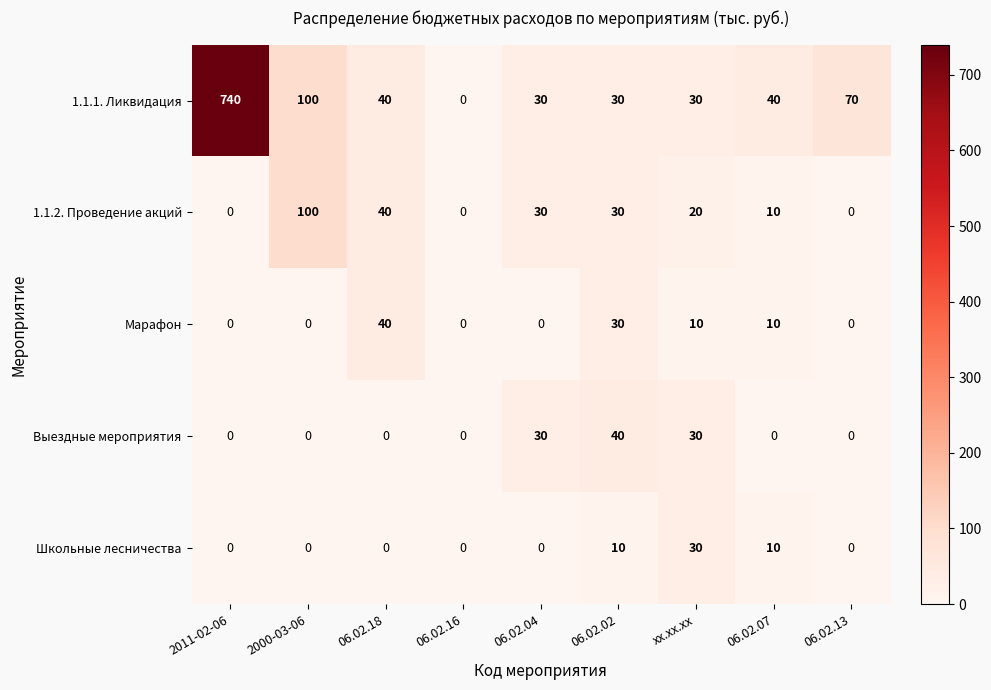

What is the maximum value shown in the chart?

740